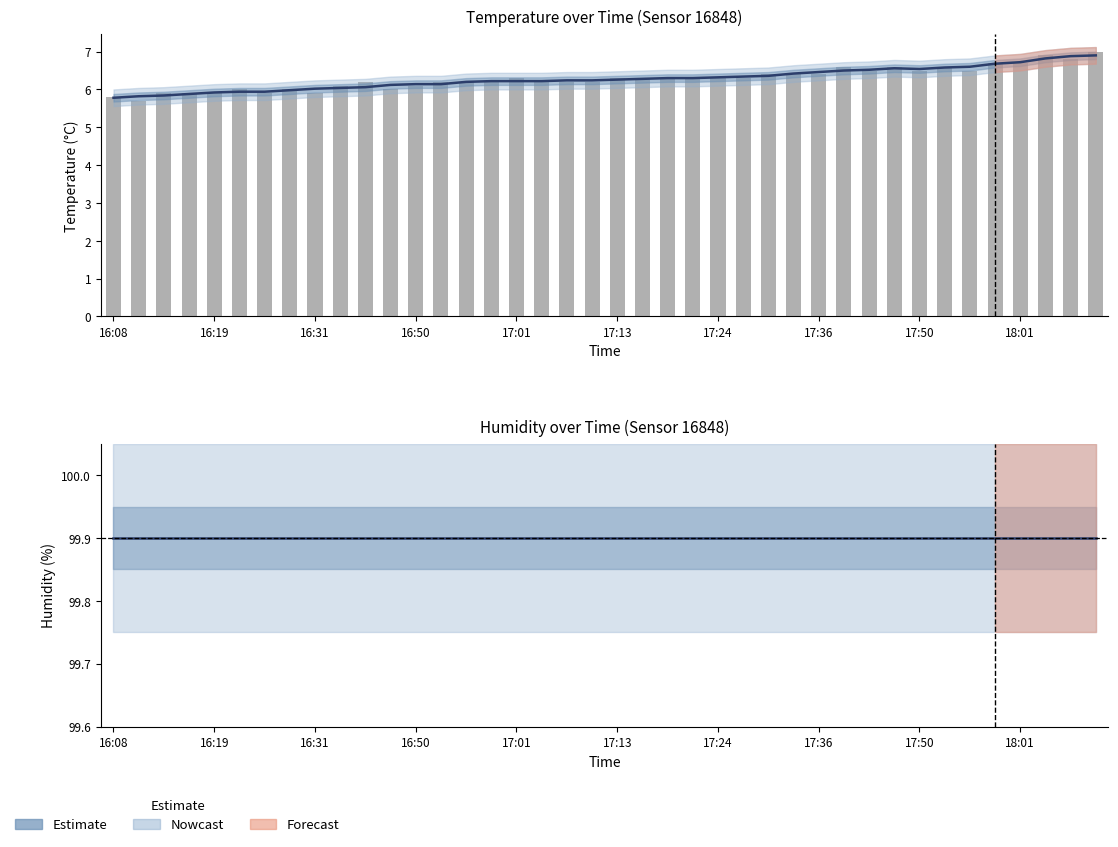

Which series changed the most between 12 and 19?

Estimate